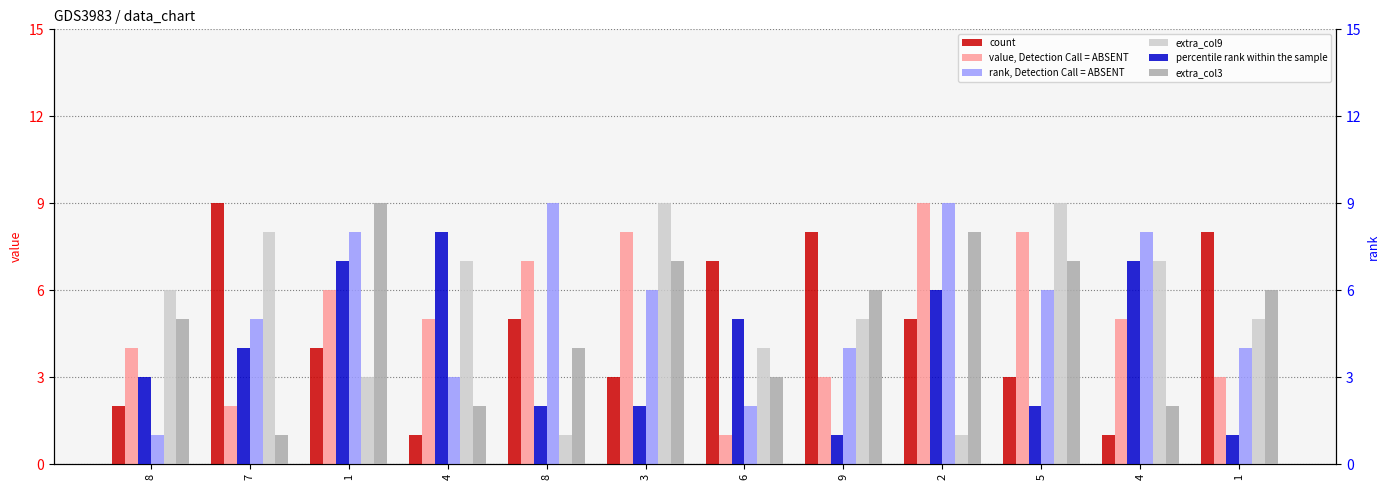

List the series in order of their peak value, lowest first.

col_7, col_2, col_4, col_8, col_9, col_3